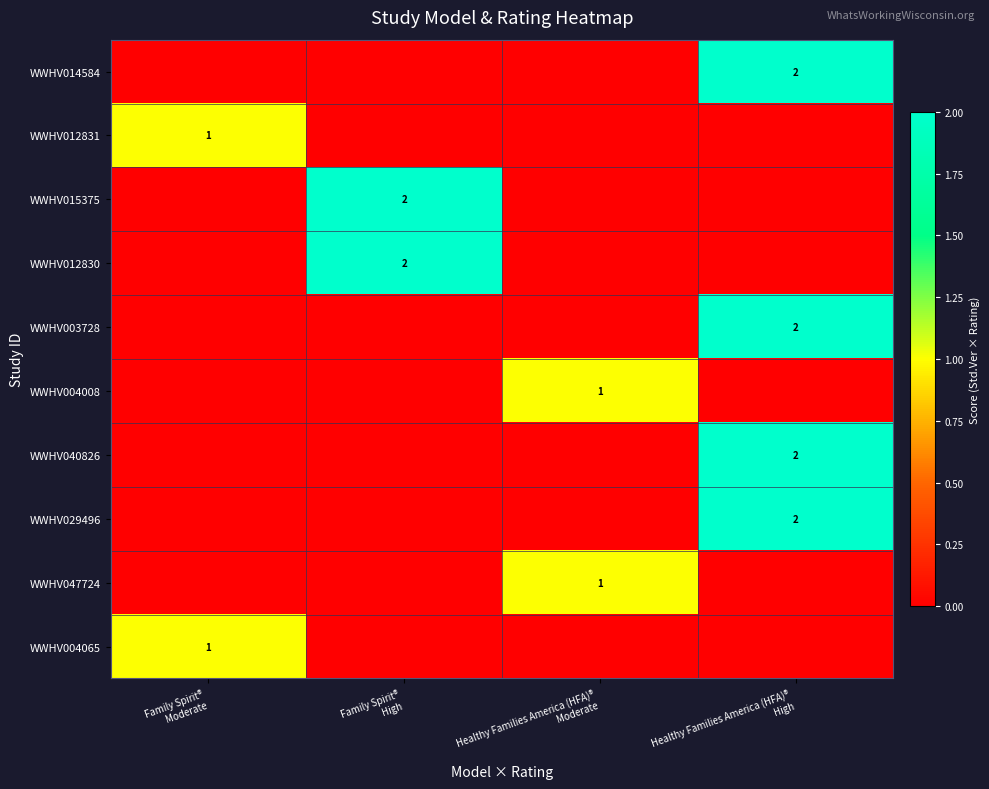

Count the number of categories in the chart.

4